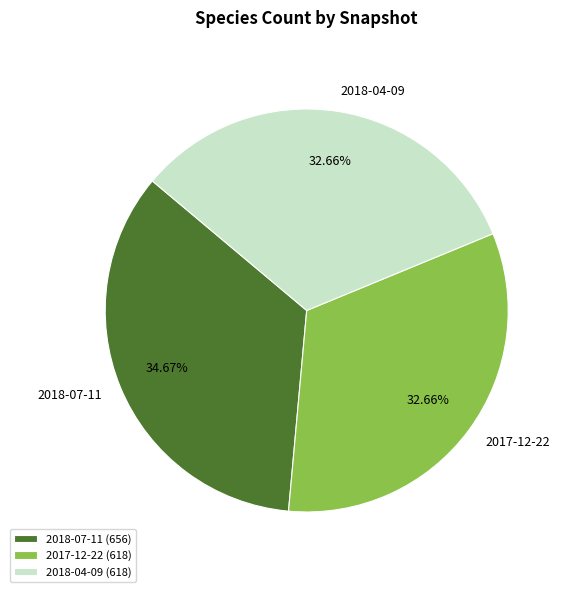

Does 2017-12-22 account for over 50% of the chart?

No